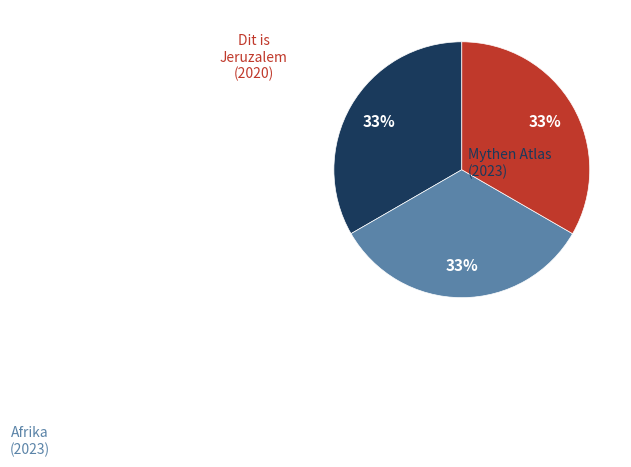

Does Afrika account for over 50% of the chart?

No